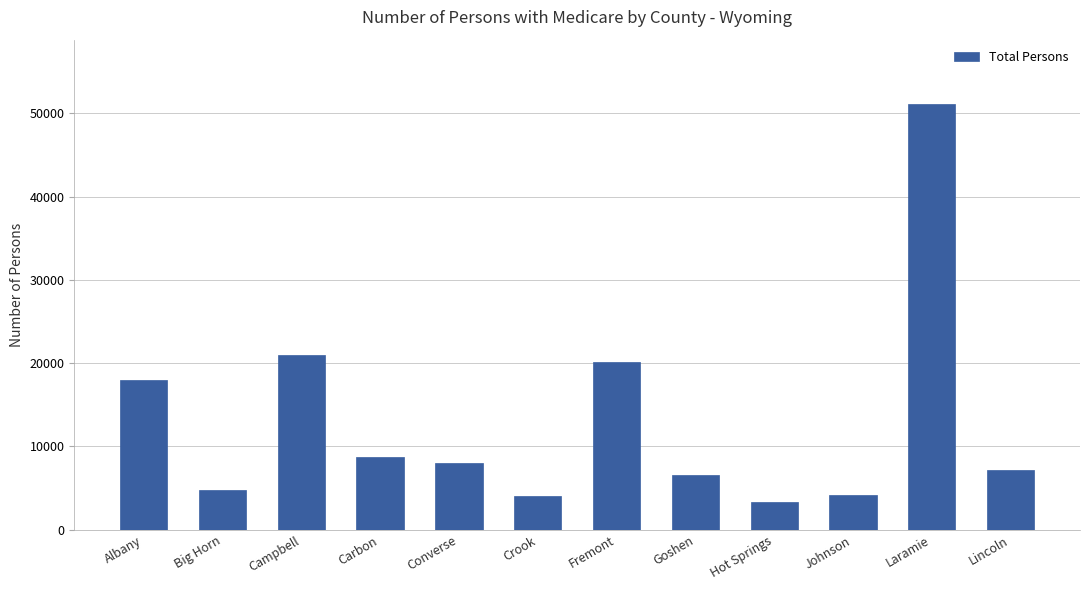

Count the number of categories in the chart.

12